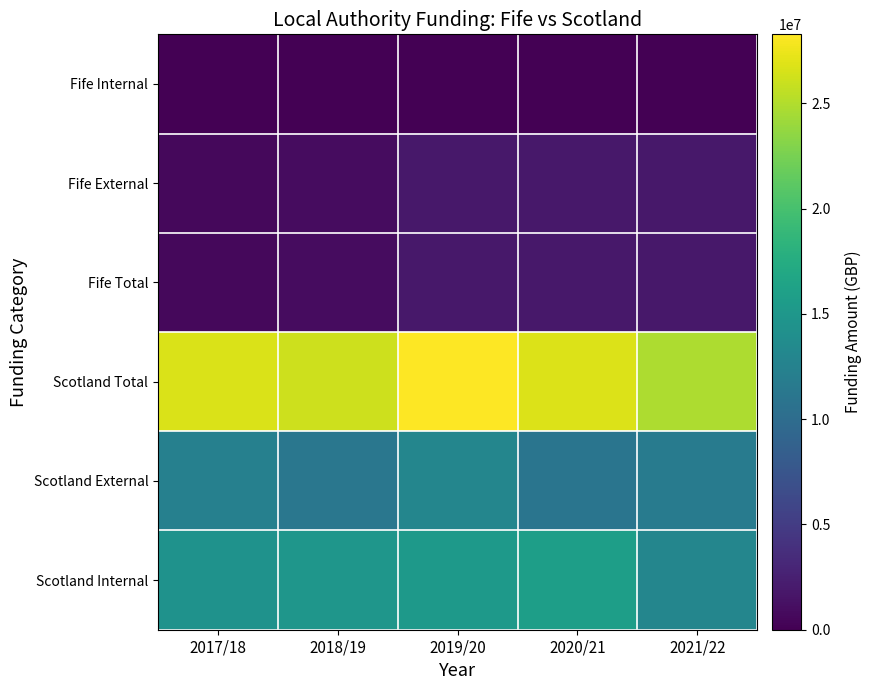

Which has a higher value, 2018/19 or 2020/21?

2018/19